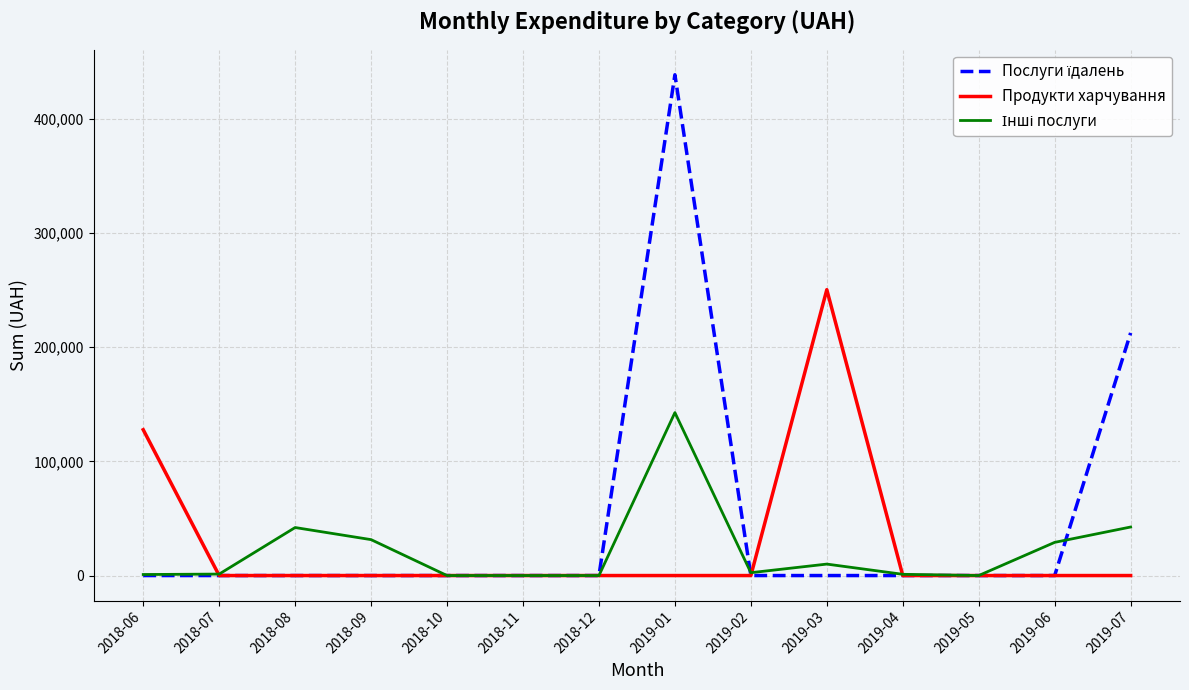

The value of Продукти харчування at 2019-05 is 0.0. True or false?

True